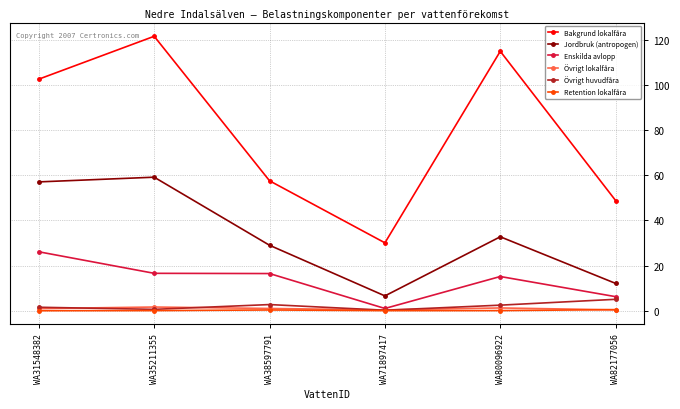

Which category has the highest value across all series?

WA35211355